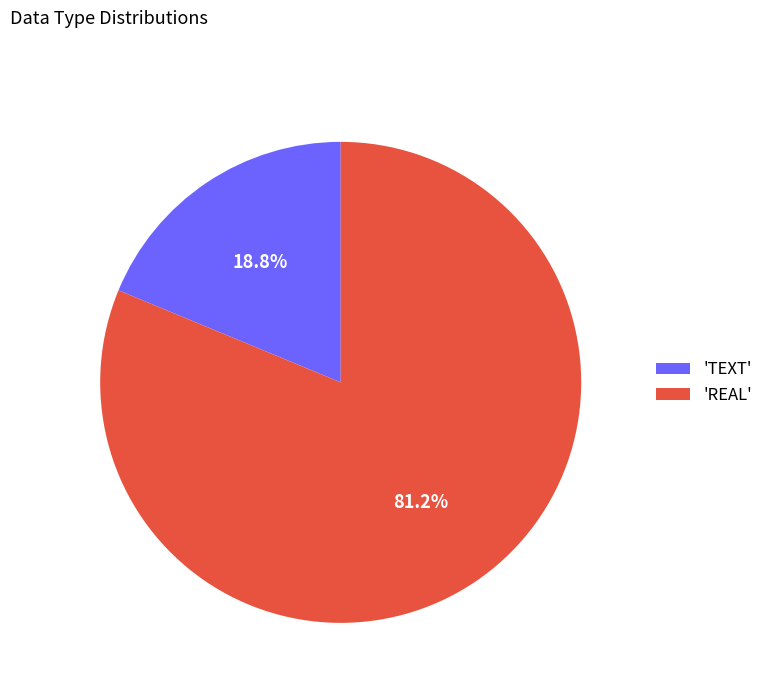

Which category has the smallest portion of the pie?

'TEXT'